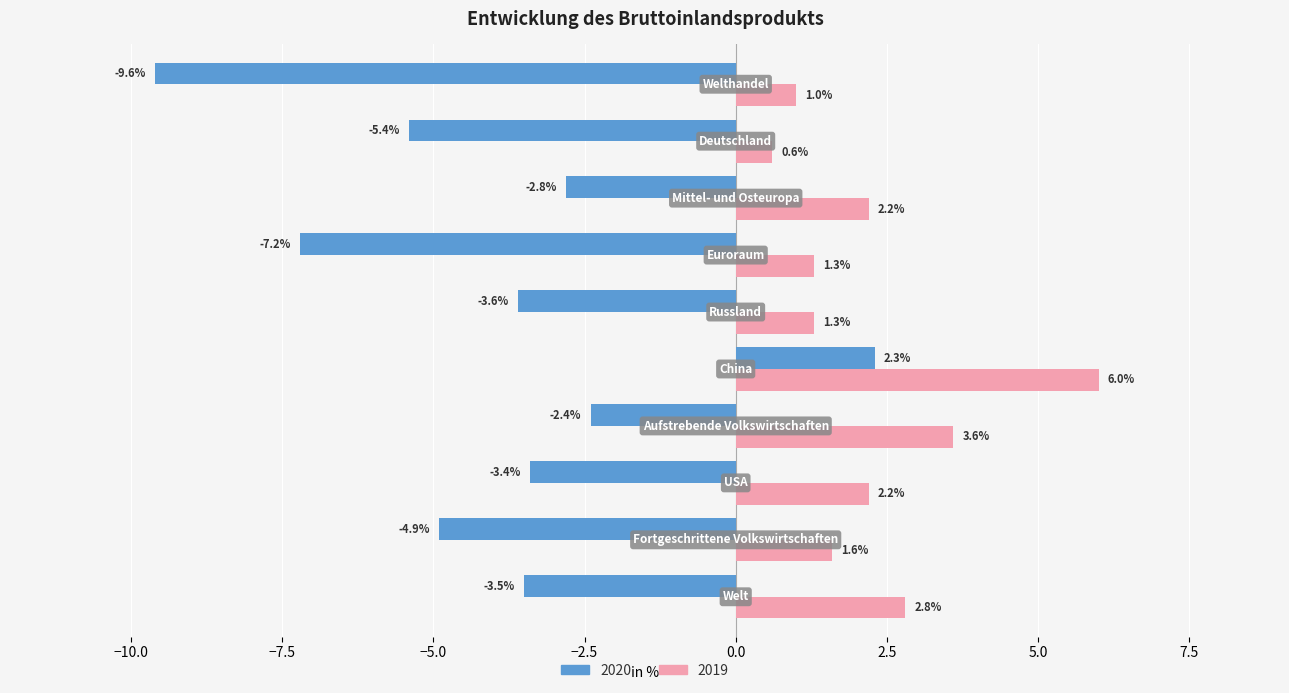

What is the smallest value displayed?

-9.6